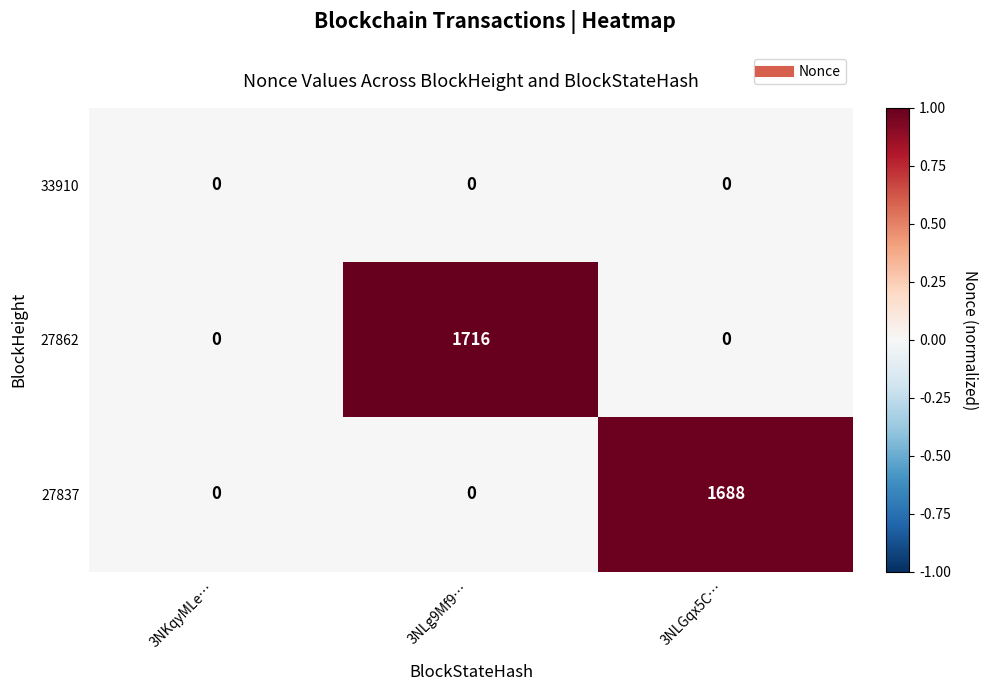

Reading right to left, extract all data points from this chart.

33910: 3NLGqx5C…=0	3NLg9Mf9…=0	3NKqyMLe…=0
27862: 3NLGqx5C…=0	3NLg9Mf9…=1716	3NKqyMLe…=0
27837: 3NLGqx5C…=1688	3NLg9Mf9…=0	3NKqyMLe…=0